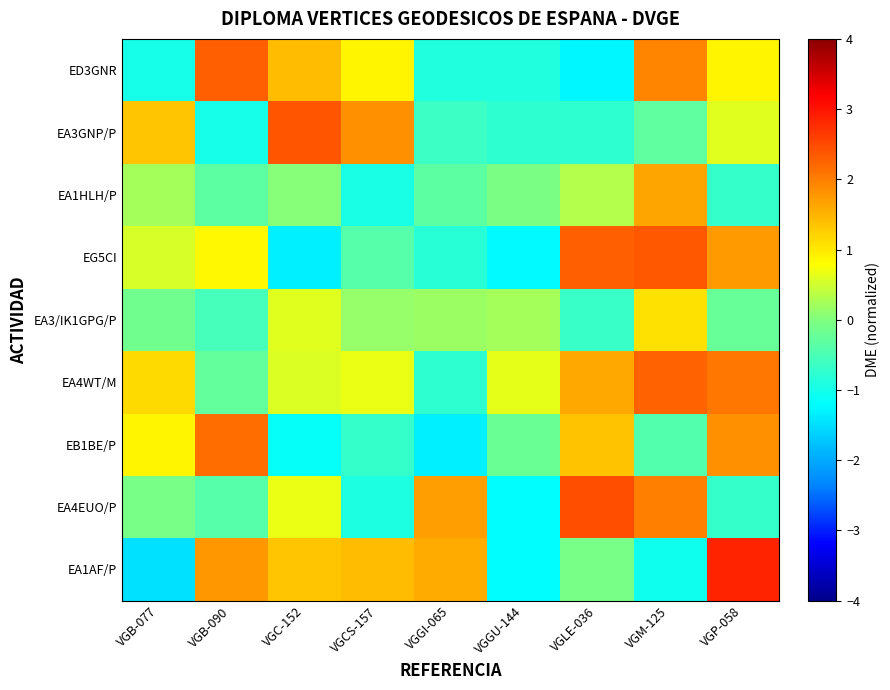

Reading left to right, what are all the values shown in this chart?

ED3GNR: VGB-077=-1.0	VGB-090=2.3	VGC-152=1.4	VGCS-157=0.9	VGGI-065=-0.9	VGGU-144=-0.9	VGLE-036=-1.3	VGM-125=2.0	VGP-058=0.9
EA3GNP/P: VGB-077=1.3	VGB-090=-1.0	VGC-152=2.4	VGCS-157=1.8	VGGI-065=-0.7	VGGU-144=-0.8	VGLE-036=-0.8	VGM-125=-0.3	VGP-058=0.6
EA1HLH/P: VGB-077=0.2	VGB-090=-0.3	VGC-152=0.1	VGCS-157=-0.9	VGGI-065=-0.3	VGGU-144=-0.0	VGLE-036=0.3	VGM-125=1.6	VGP-058=-0.7
EG5CI: VGB-077=0.6	VGB-090=0.9	VGC-152=-1.3	VGCS-157=-0.4	VGGI-065=-0.8	VGGU-144=-1.2	VGLE-036=2.3	VGM-125=2.4	VGP-058=1.7
EA3/IK1GPG/P: VGB-077=-0.1	VGB-090=-0.6	VGC-152=0.6	VGCS-157=0.1	VGGI-065=0.2	VGGU-144=0.2	VGLE-036=-0.7	VGM-125=1.1	VGP-058=-0.2
EA4WT/M: VGB-077=1.2	VGB-090=-0.3	VGC-152=0.6	VGCS-157=0.7	VGGI-065=-0.8	VGGU-144=0.7	VGLE-036=1.6	VGM-125=2.3	VGP-058=2.1
EB1BE/P: VGB-077=0.9	VGB-090=2.2	VGC-152=-1.1	VGCS-157=-0.7	VGGI-065=-1.3	VGGU-144=-0.2	VGLE-036=1.4	VGM-125=-0.4	VGP-058=1.8
EA4EUO/P: VGB-077=-0.1	VGB-090=-0.4	VGC-152=0.7	VGCS-157=-0.9	VGGI-065=1.7	VGGU-144=-1.2	VGLE-036=2.4	VGM-125=2.0	VGP-058=-0.7
EA1AF/P: VGB-077=-1.5	VGB-090=1.8	VGC-152=1.3	VGCS-157=1.4	VGGI-065=1.6	VGGU-144=-1.2	VGLE-036=-0.1	VGM-125=-1.0	VGP-058=2.9